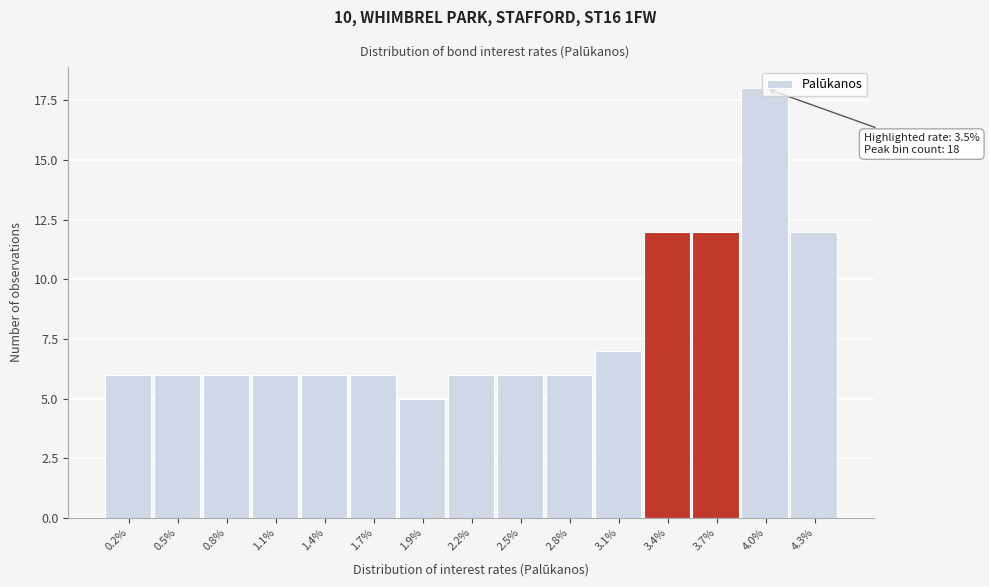

Approximately how many times larger is the value at 2.5% compared to 0.8%?

1.0